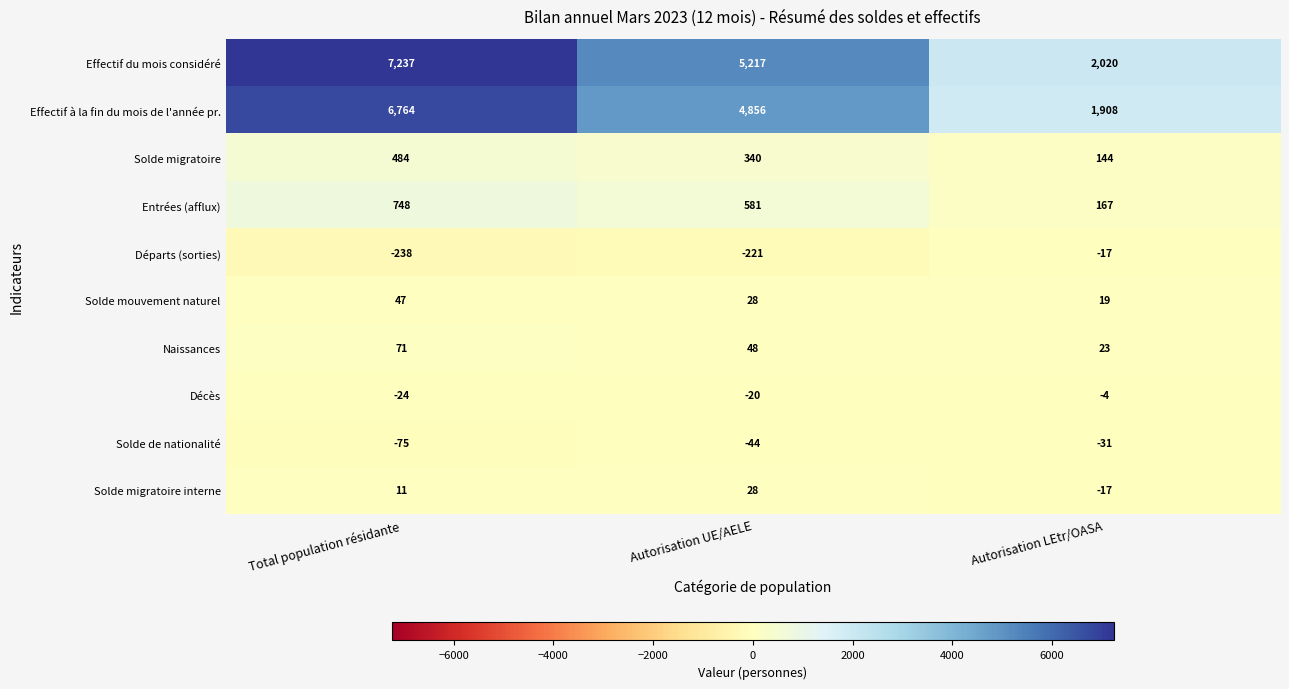

Rank the categories by Effectif du mois considéré value from highest to lowest.

Total population résidante, Autorisation UE/AELE, Autorisation LEtr/OASA